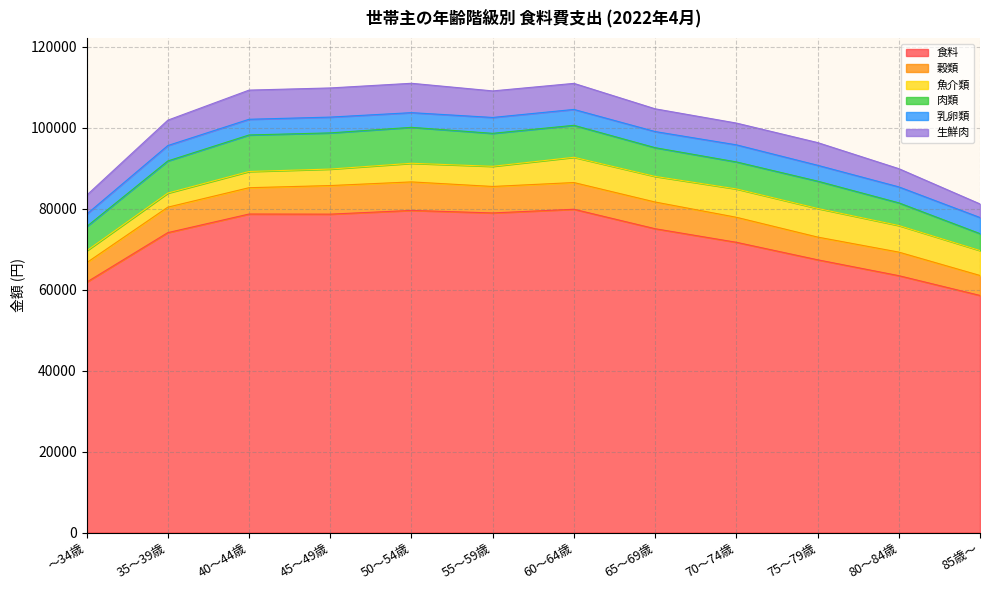

Reading left to right, transcribe all the data shown in this chart.

食料: ～34歳=61867	35～39歳=74115	40～44歳=78709	45～49歳=78681	50～54歳=79603	55～59歳=78978	60～64歳=79888	65～69歳=75078	70～74歳=71726	75～79歳=67403	80～84歳=63480	85歳～=58590
穀類: ～34歳=4807	35～39歳=6292	40～44歳=6507	45～49歳=7066	50～54歳=7047	55～59歳=6545	60～64歳=6603	65～69歳=6600	70～74歳=6183	75～79歳=5614	80～84歳=5820	85歳～=4936
魚介類: ～34歳=2948	35～39歳=3479	40～44歳=4008	45～49歳=4076	50～54歳=4603	55～59歳=4982	60～64歳=6244	65～69歳=6329	70～74歳=7007	75～79歳=7075	80～84歳=6574	85歳～=6163
肉類: ～34歳=5979	35～39歳=7941	40～44歳=9025	45～49歳=8939	50～54歳=8881	55～59歳=8144	60～64歳=7897	65～69歳=7099	70～74歳=6672	75～79歳=6747	80～84歳=5602	85歳～=4177
乳卵類: ～34歳=3060	35～39歳=3808	40～44歳=3877	45～49歳=3902	50～54歳=3629	55～59歳=3926	60～64歳=3925	65～69歳=3986	70～74歳=4223	75～79歳=3921	80～84歳=3945	85歳～=3978
生鮮肉: ～34歳=4685	35～39歳=6273	40～44歳=7209	45～49歳=7205	50～54歳=7259	55～59歳=6563	60～64歳=6443	65～69歳=5622	70～74歳=5381	75～79歳=5612	80～84歳=4503	85歳～=3359